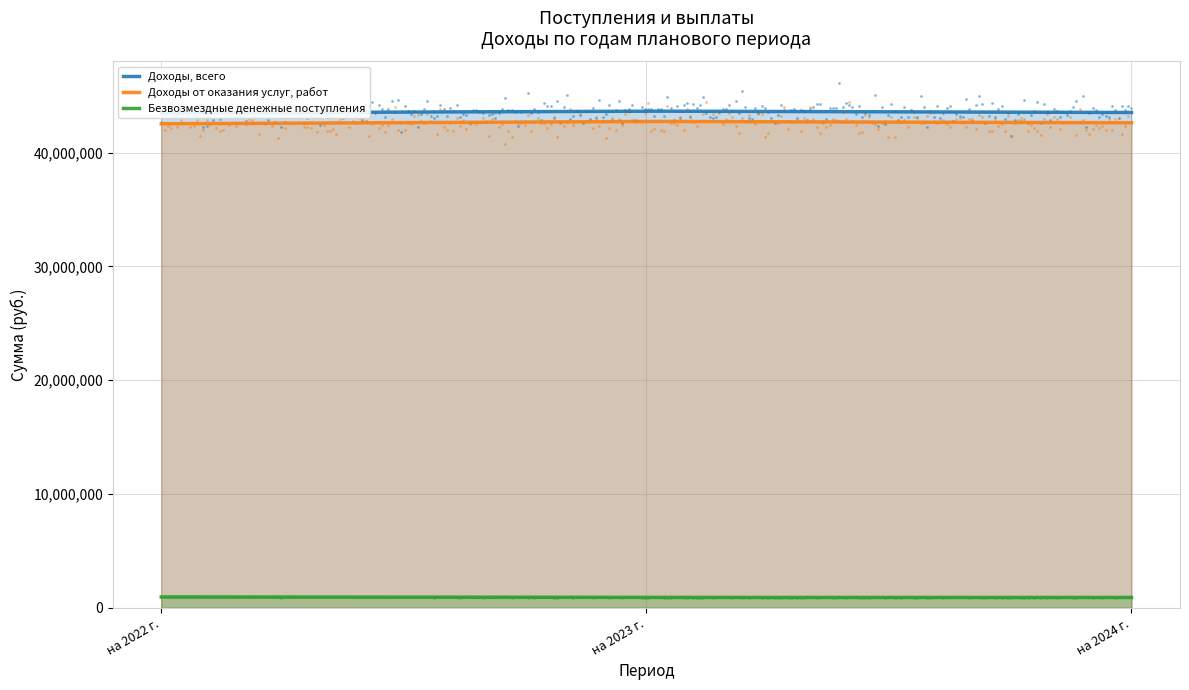

Which series has the largest total across all categories?

Доходы, всего